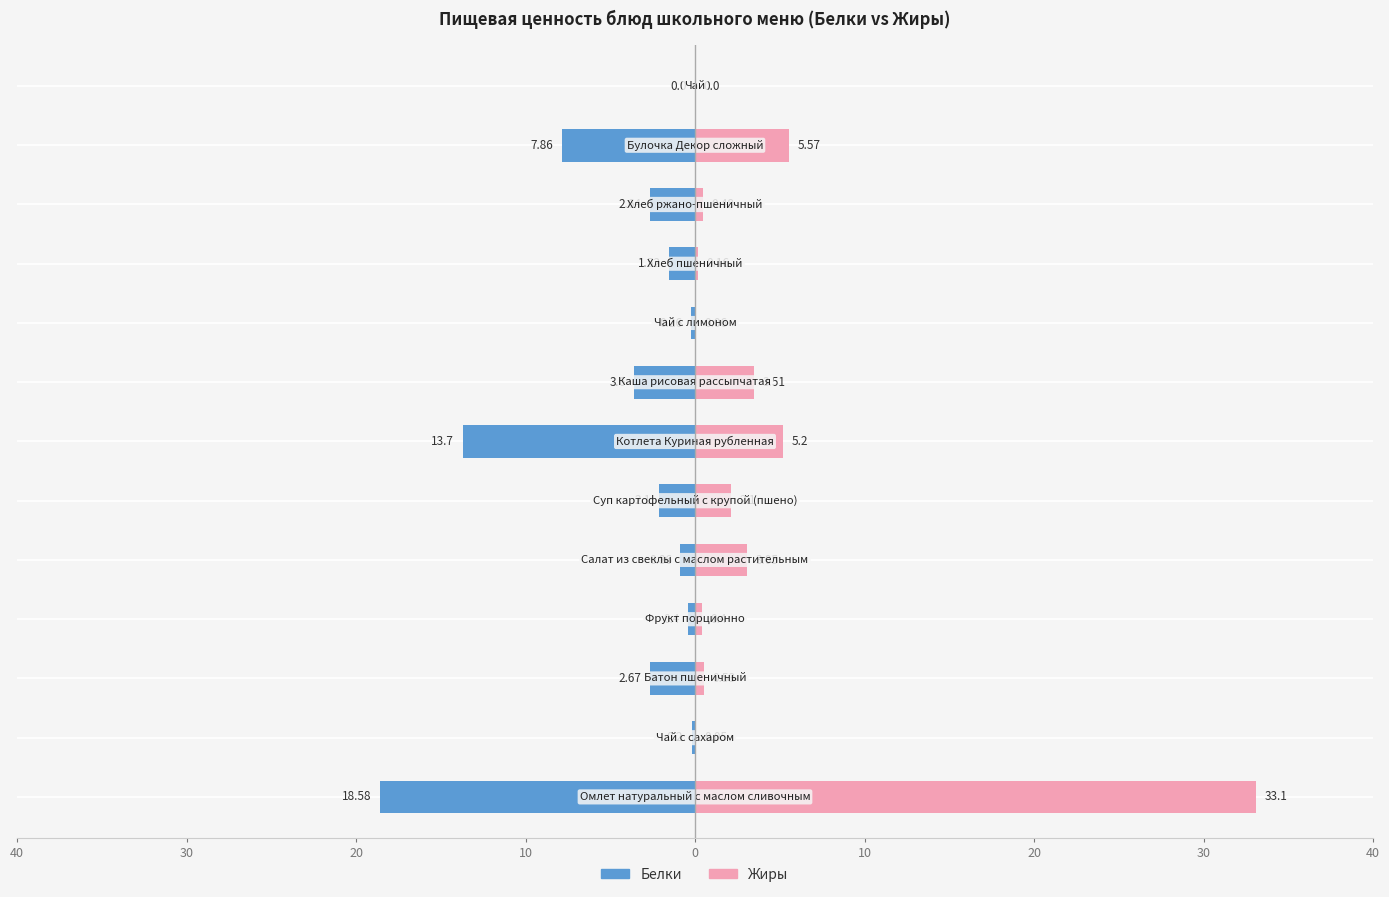

Count the number of data series in this chart.

2